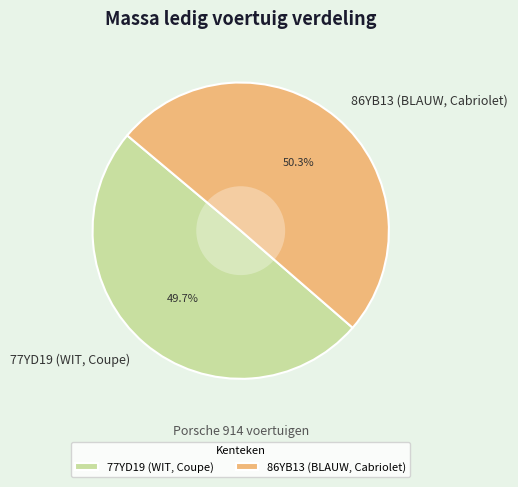

Is the sum of 77YD19 (WIT, Coupe) and 86YB13 (BLAUW, Cabriolet) greater than half?

Yes